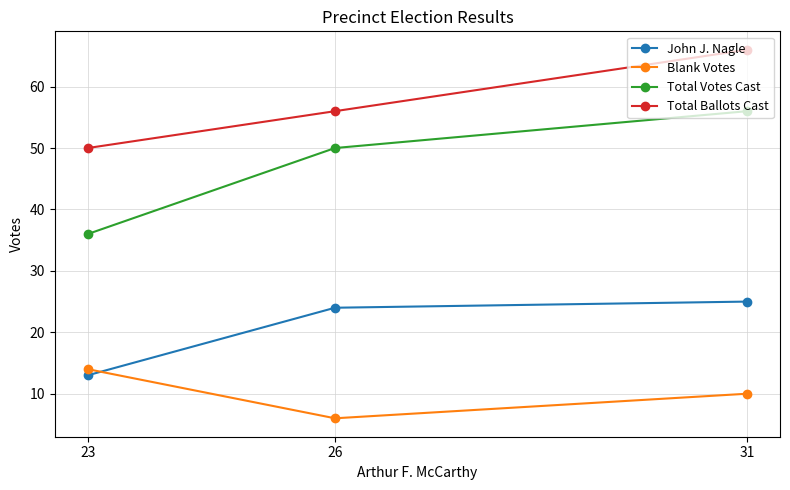

Is it true that Total Ballots Cast equals 56 at 26?

True